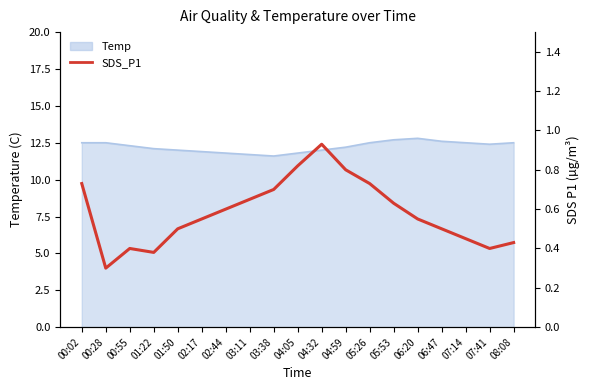

What is the average value?

0.6